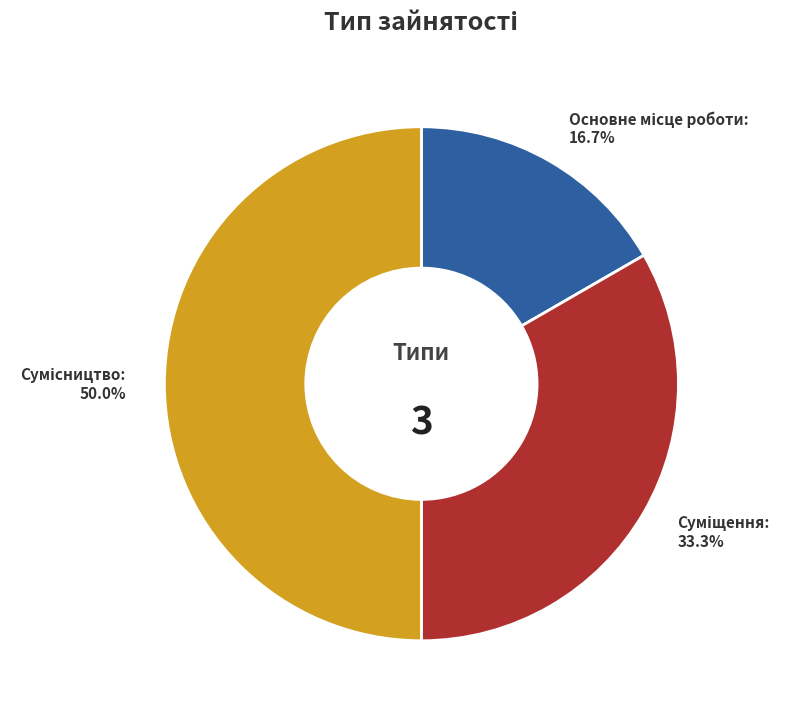

Count the number of slices in the pie.

3